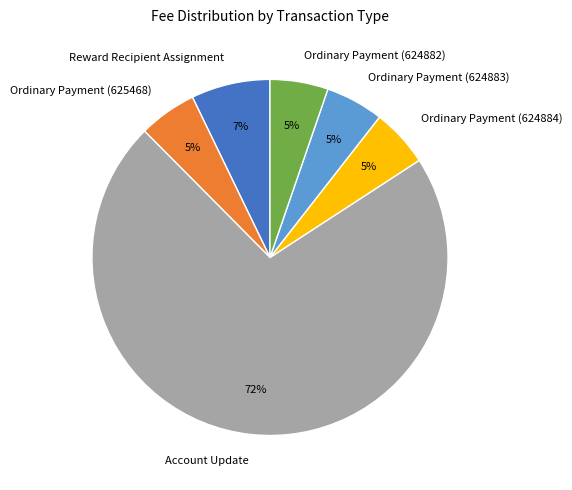

What is the largest slice in the pie chart?

Account Update